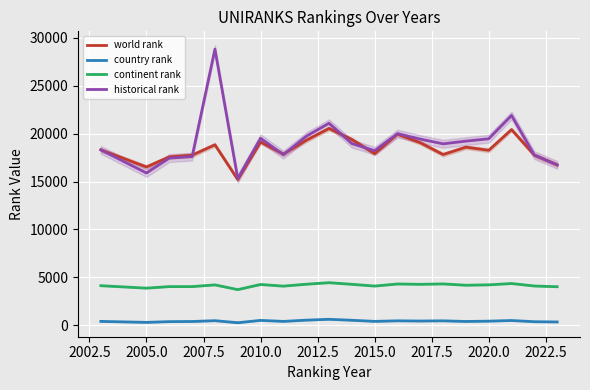

True or false: country rank and world rank cross at least once.

False